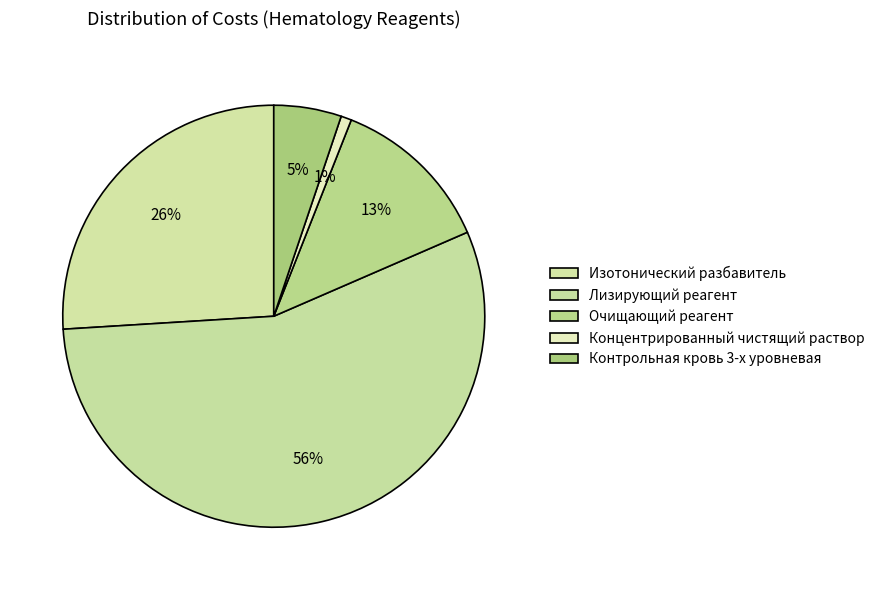

Count the number of slices in the pie.

5